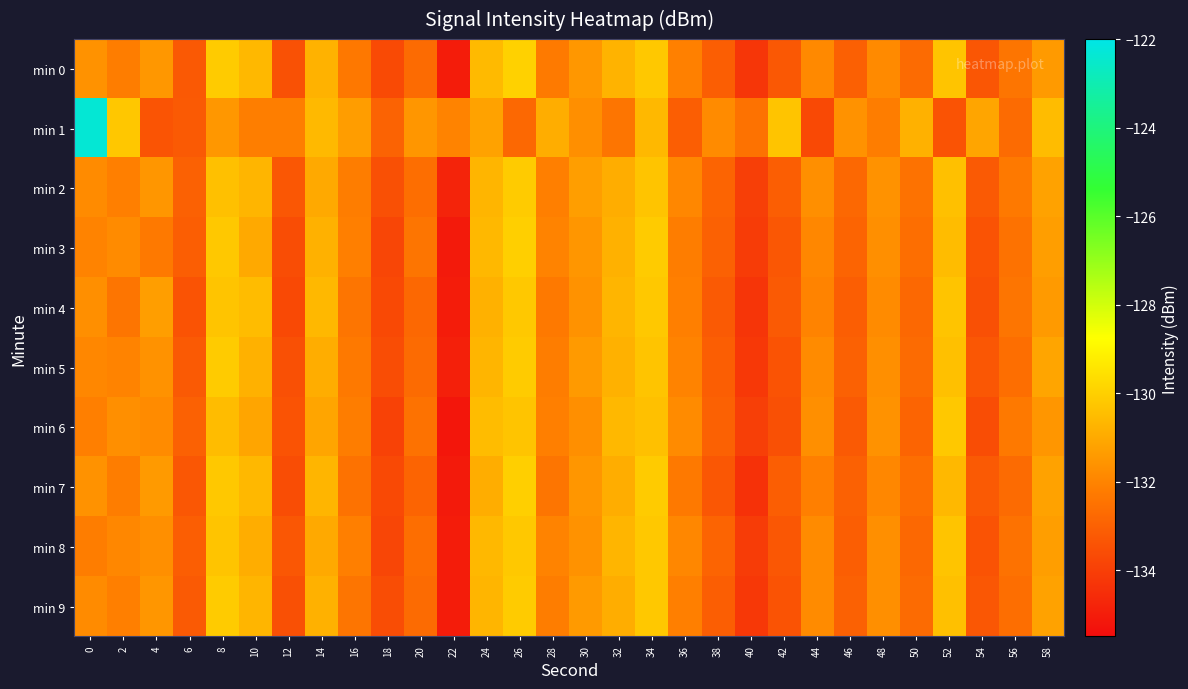

What is the total value across all series at 46?

-1328.7